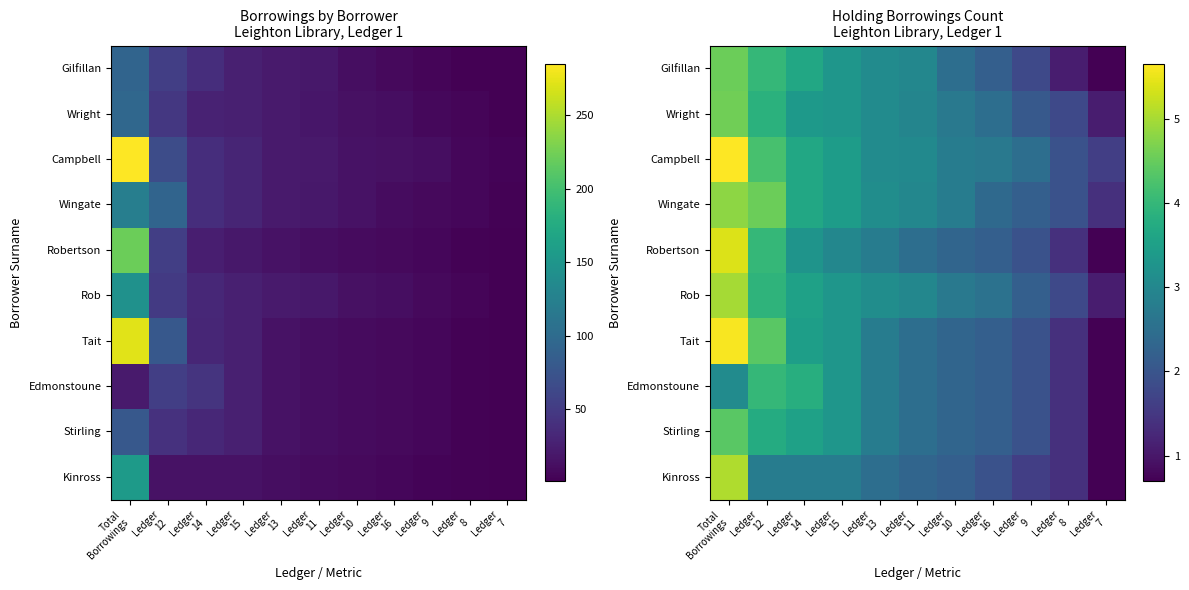

Read the Wingate value at Ledger 8.

1.9